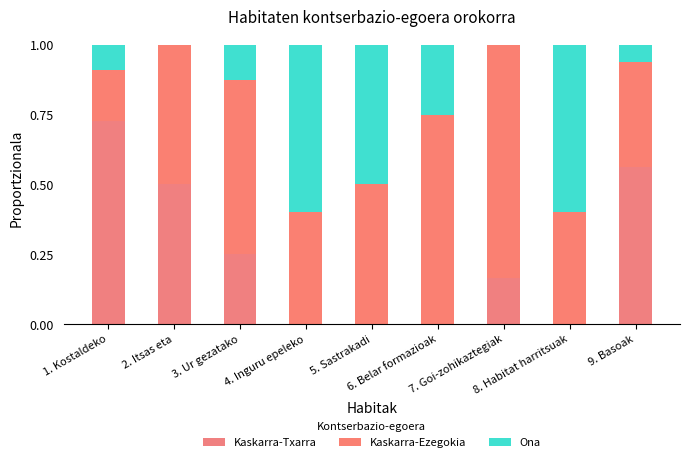

Are the bars grouped side by side (vs. stacked)?

No